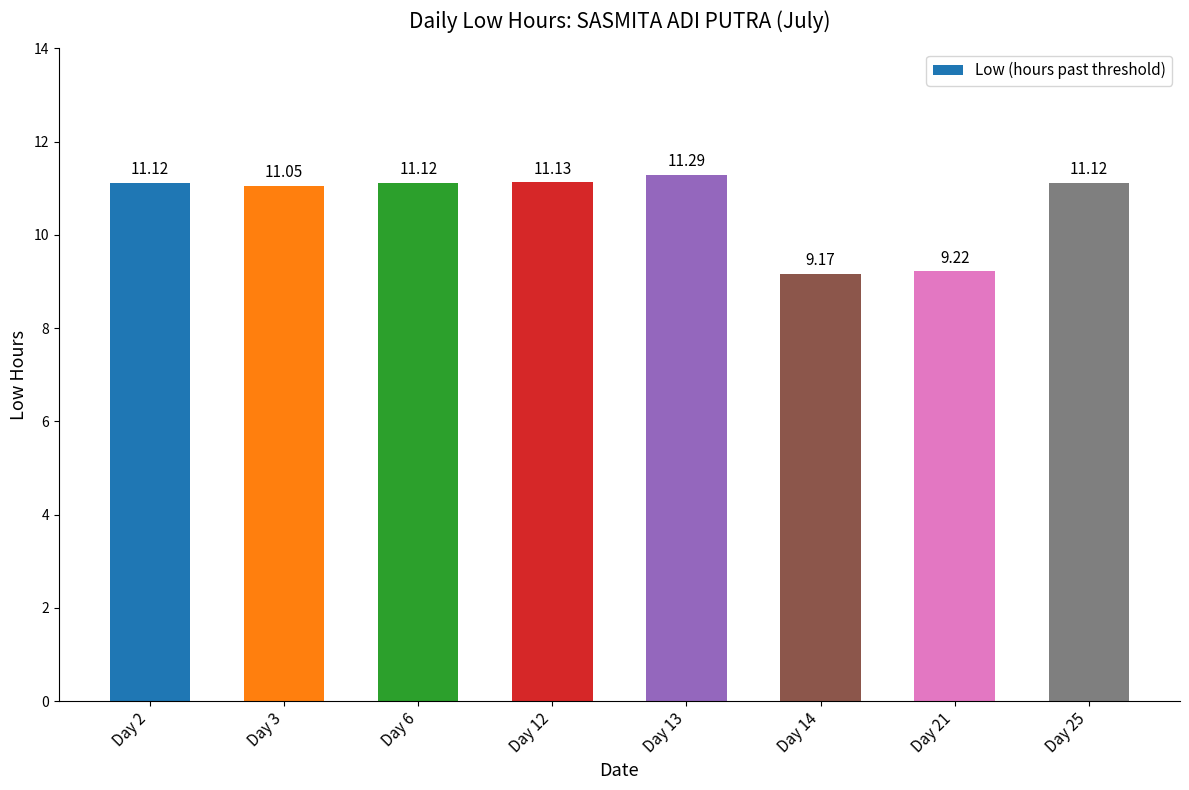

Reading left to right, extract all data points from this chart.

Day 2=11.1	Day 3=11.1	Day 6=11.1	Day 12=11.1	Day 13=11.3	Day 14=9.2	Day 21=9.2	Day 25=11.1